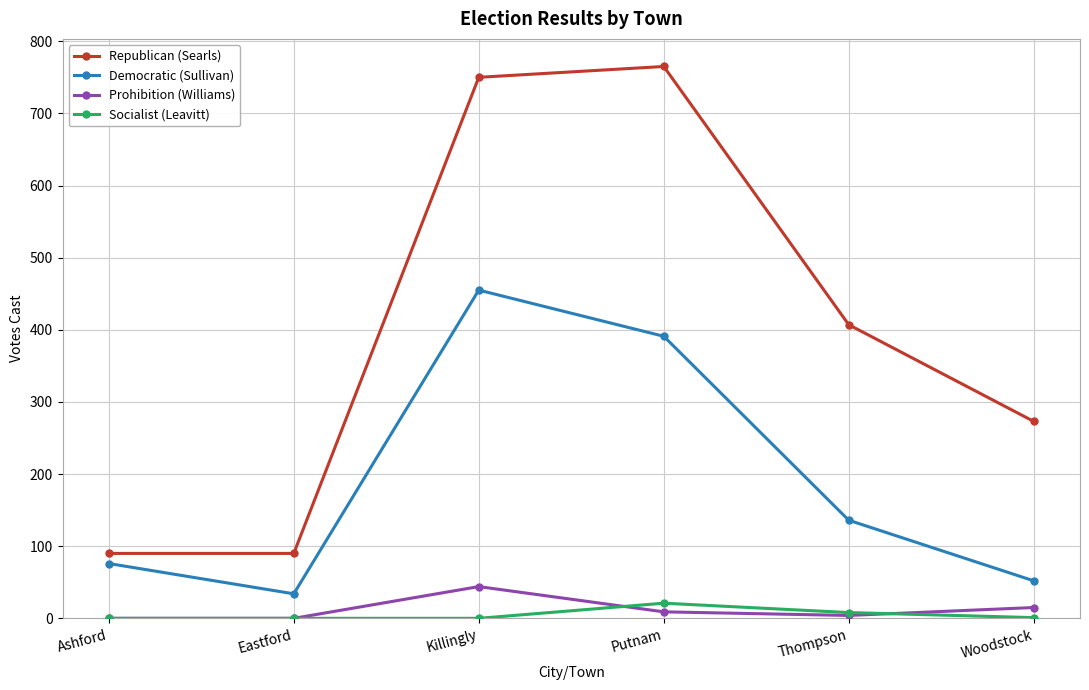

The Democratic (Sullivan) series shows 136 at Thompson. True or false?

True